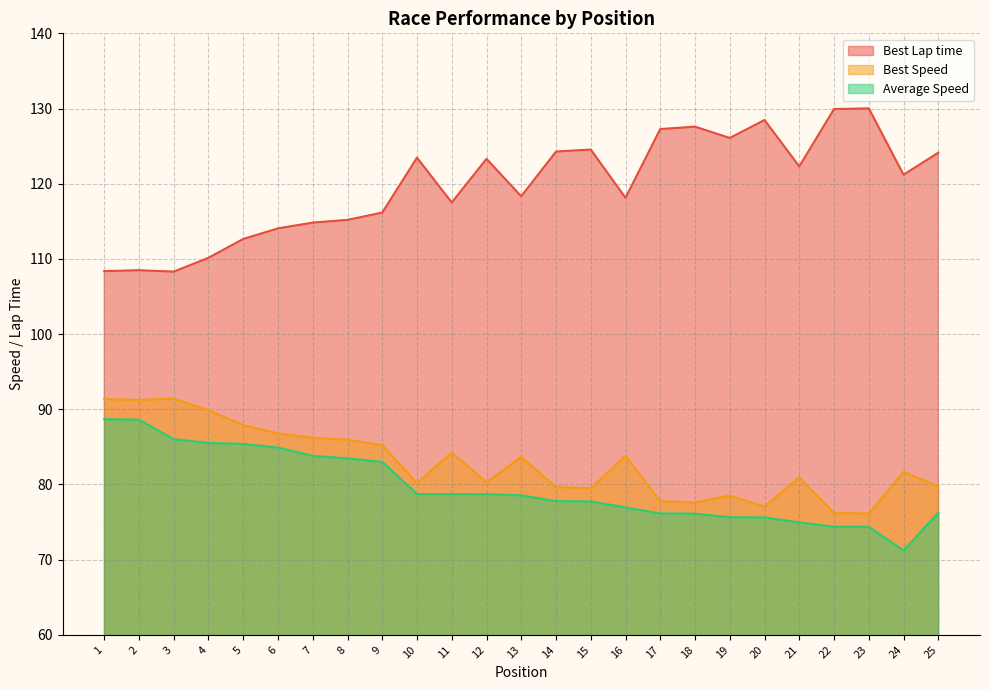

Count the number of data series in this chart.

3